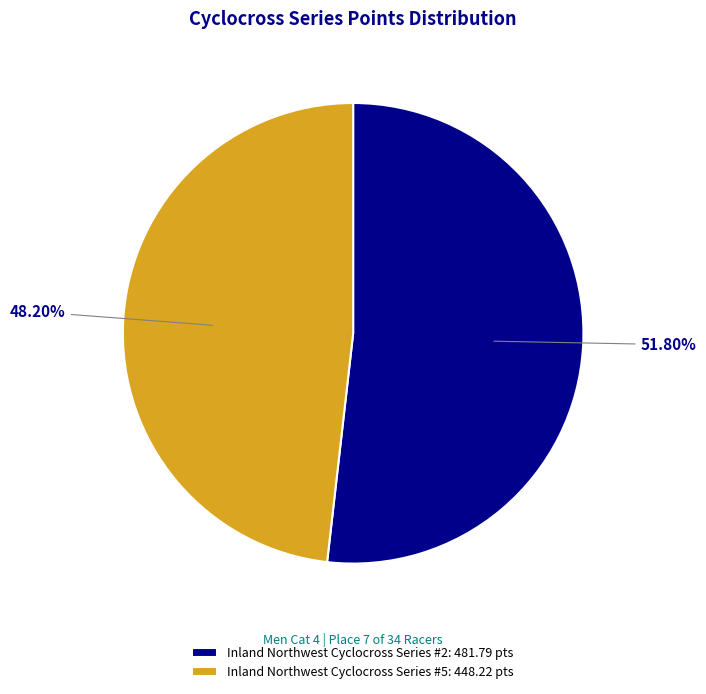

Approximately how many times larger is the value at Inland Northwest Cyclocross Series #5 compared to Inland Northwest Cyclocross Series #2?

0.9